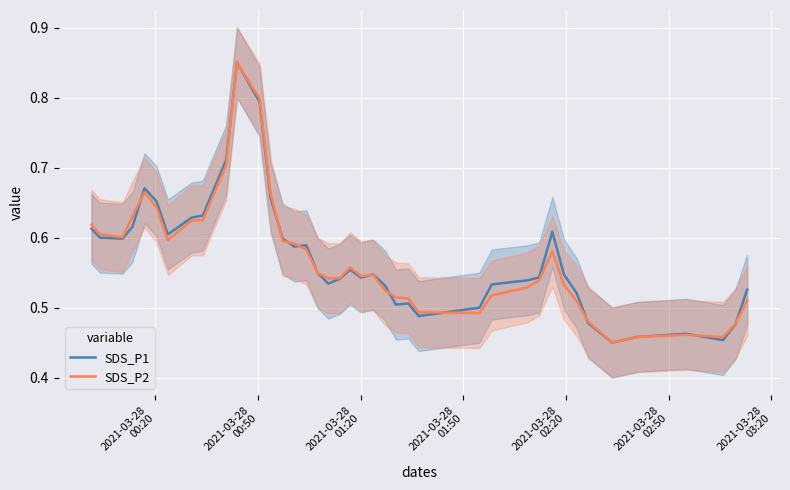

In SDS_P2, how many points are lower than both neighbors (excluding endpoints)?

7